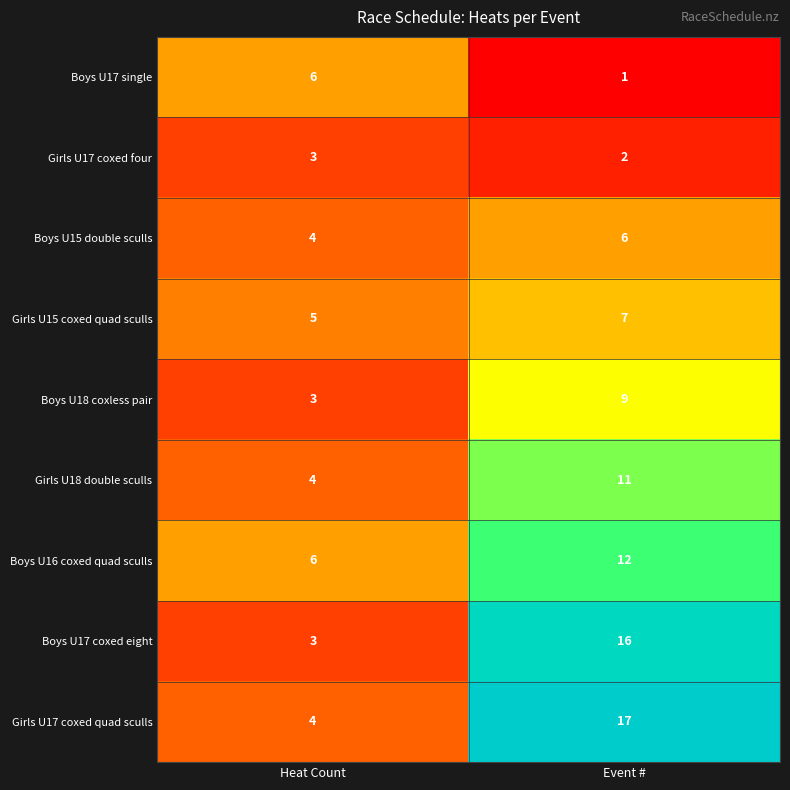

What is the maximum value shown in the chart?

17